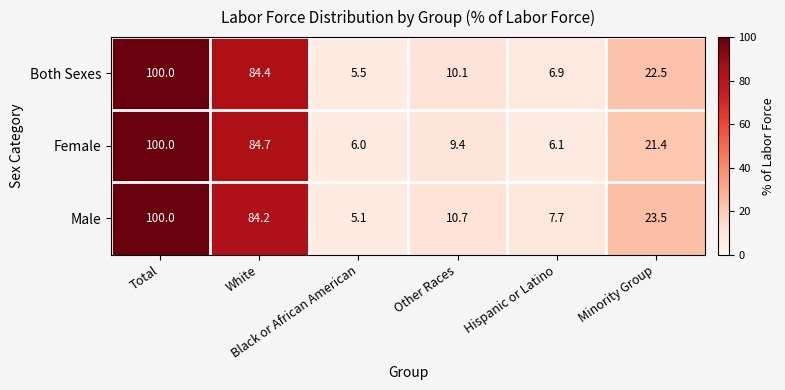

Which label corresponds to the largest value in the chart?

Total